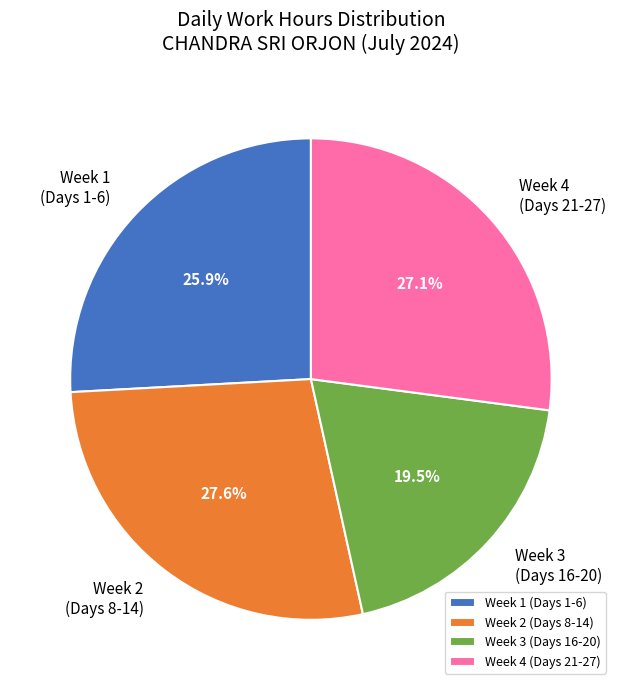

Is there a majority slice in this chart?

No